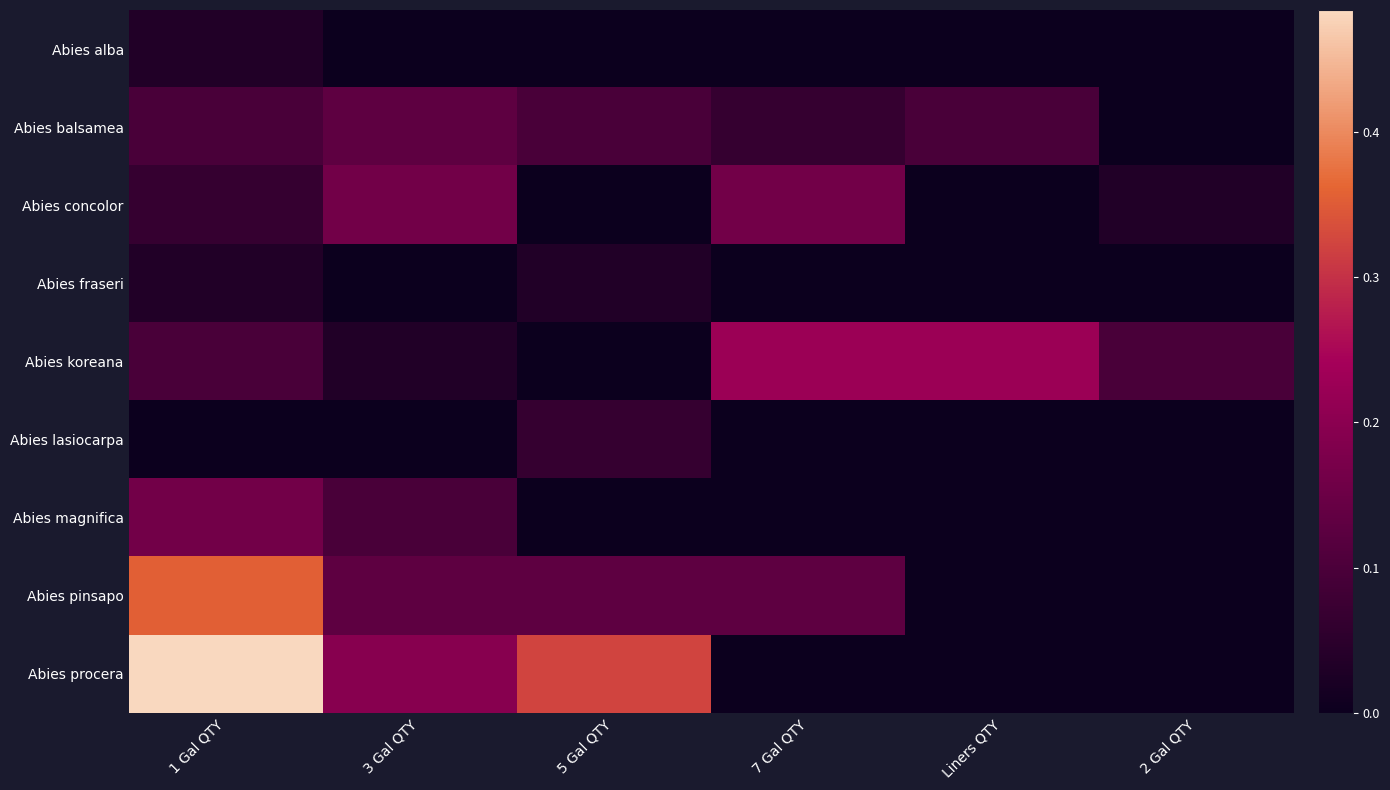

Which series has the largest total across all categories?

Abies procera